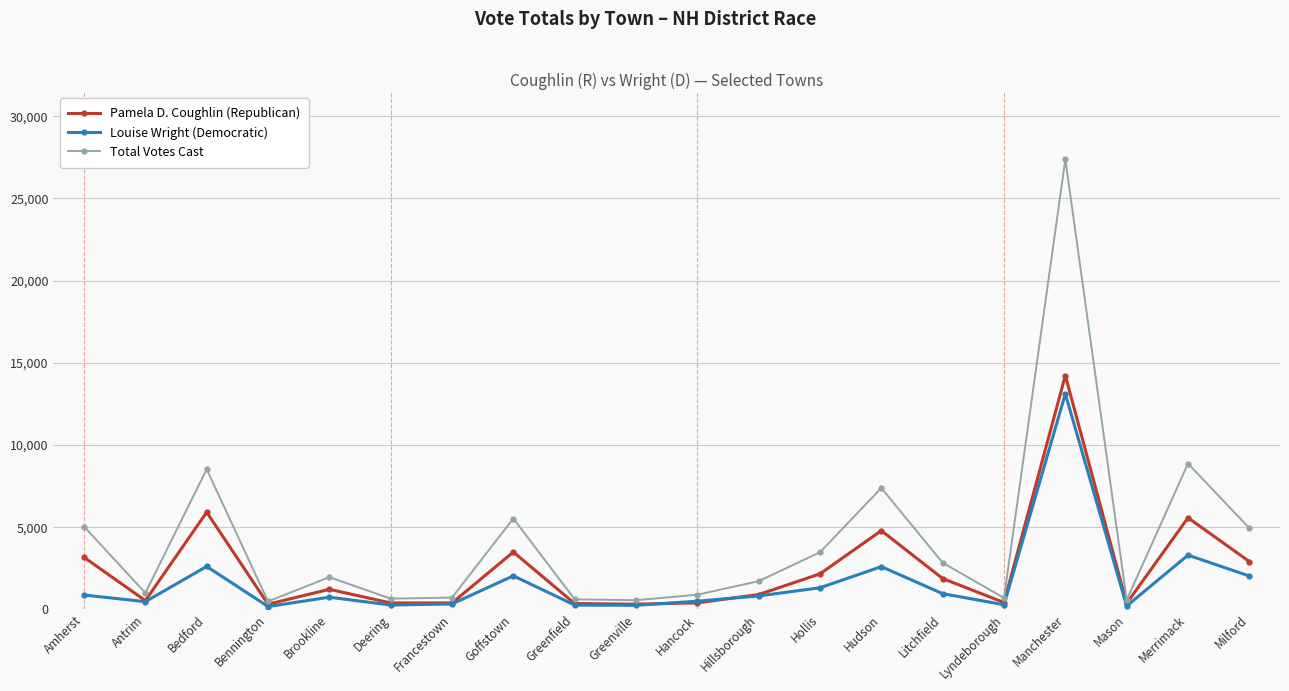

What is the label of the 13th point from the left?

Hollis